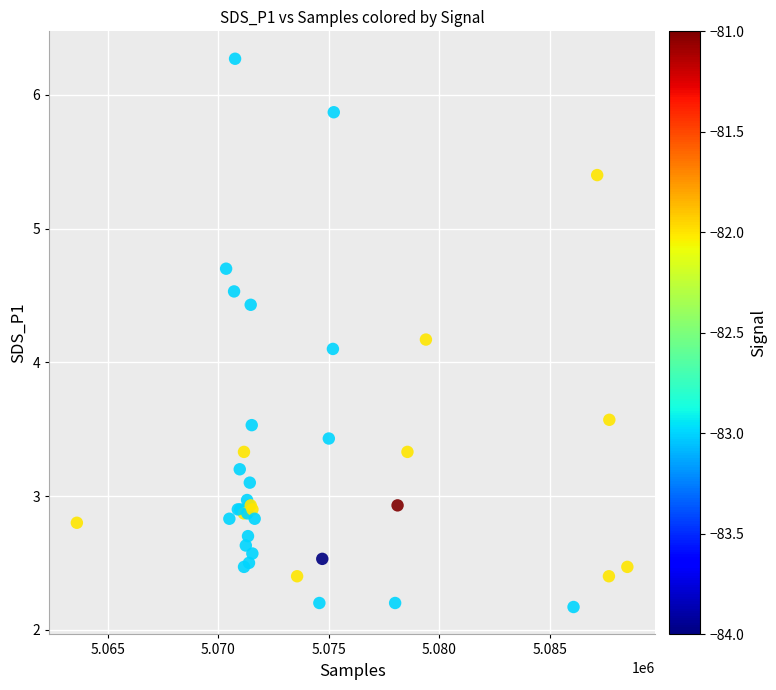

What Y value in the scatter plot is closest to 4?

4.1